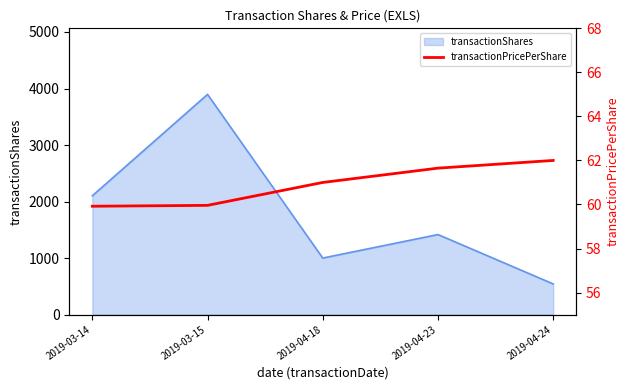

Where is transactionShares nearest to the value 2219?

2019-03-14